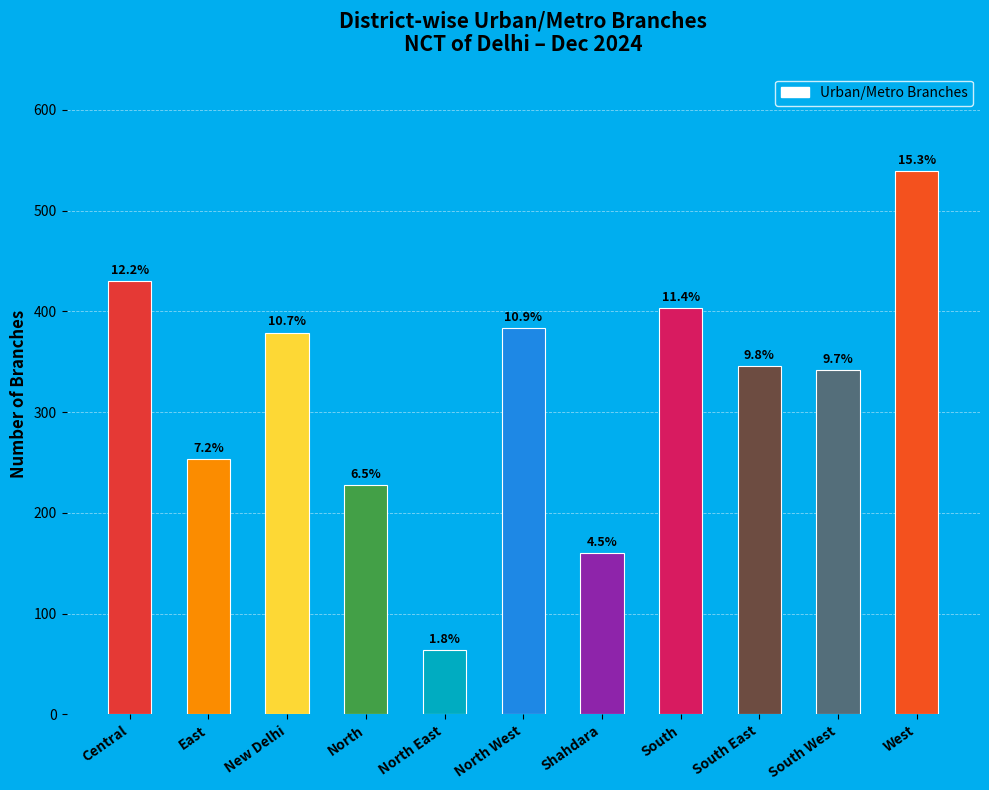

How many bars are there in total?

11